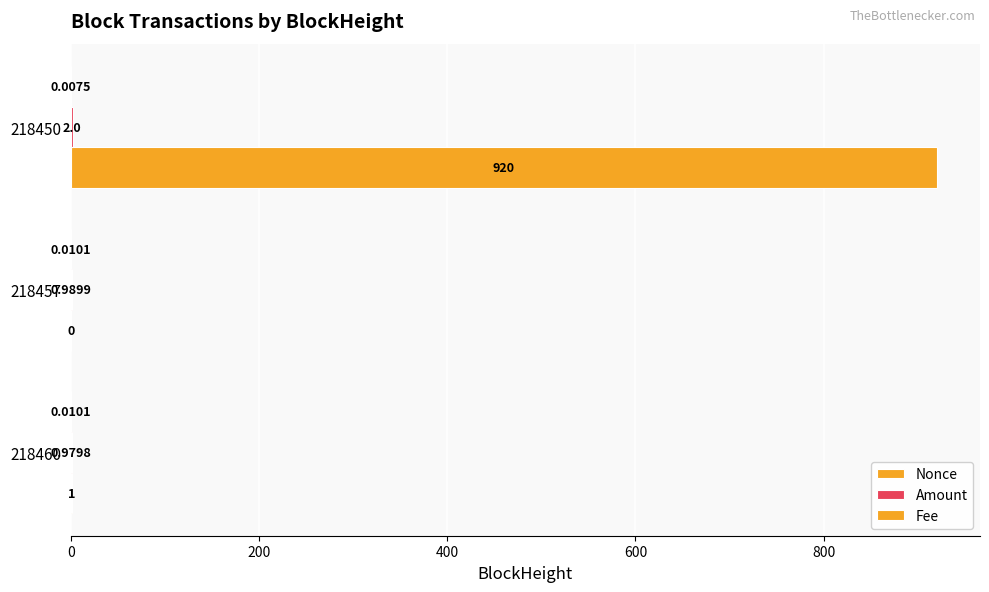

Count the number of categories in the chart.

3